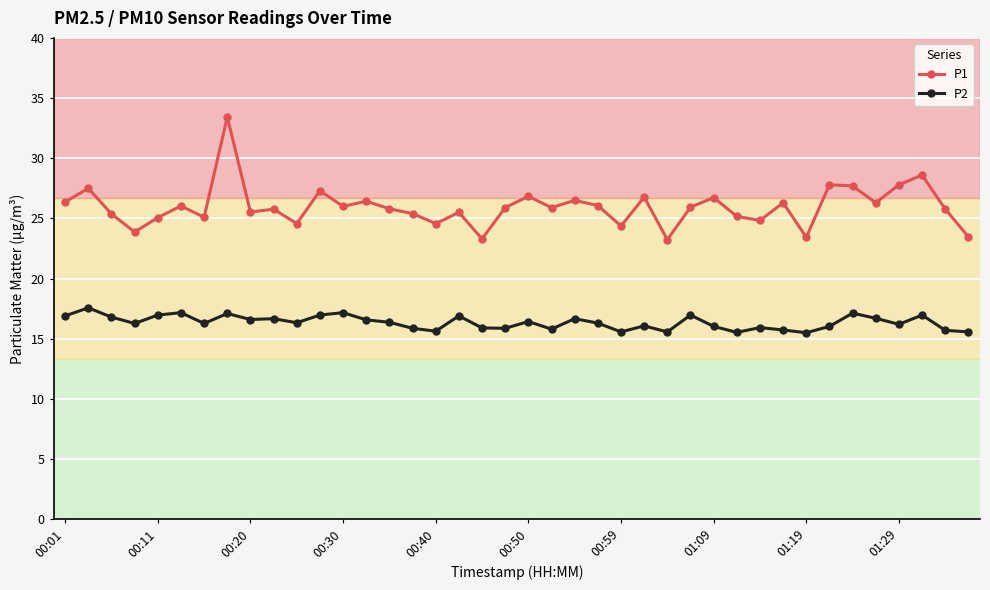

What is the minimum value shown in the chart?

15.5